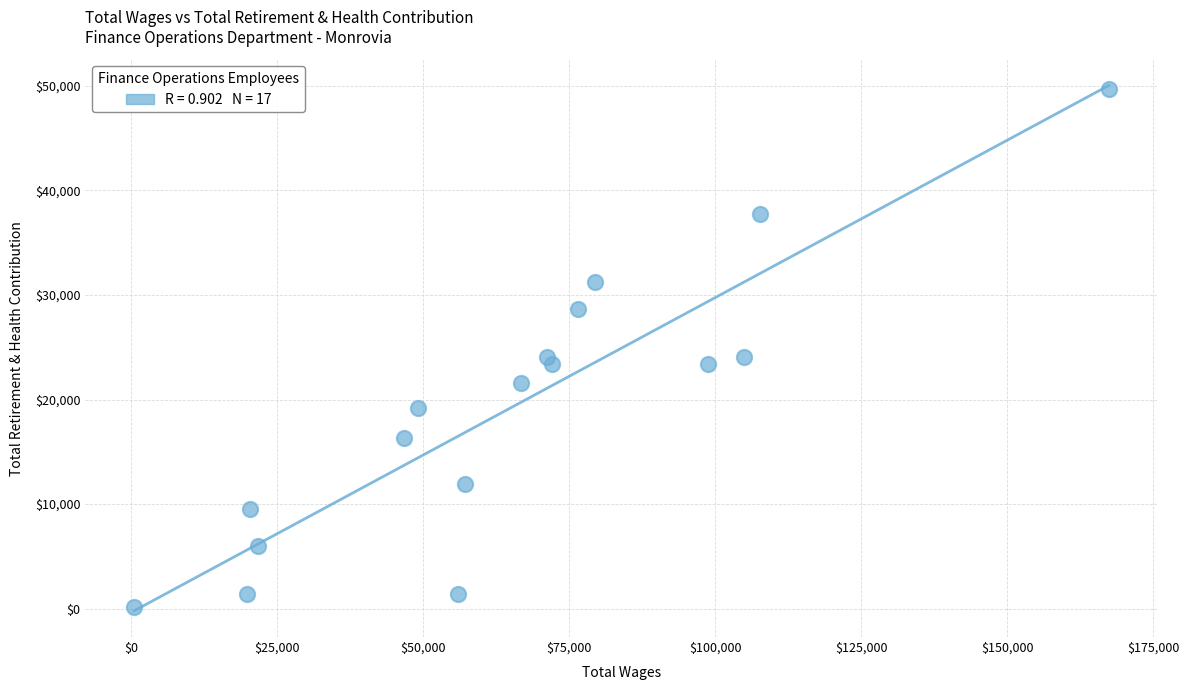

What is the range of X values (max minus min)?

166838